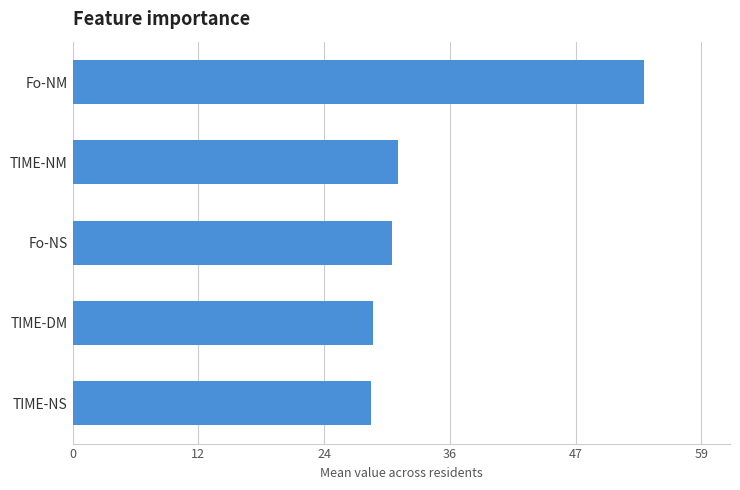

Read the value at TIME-NS.

28.1